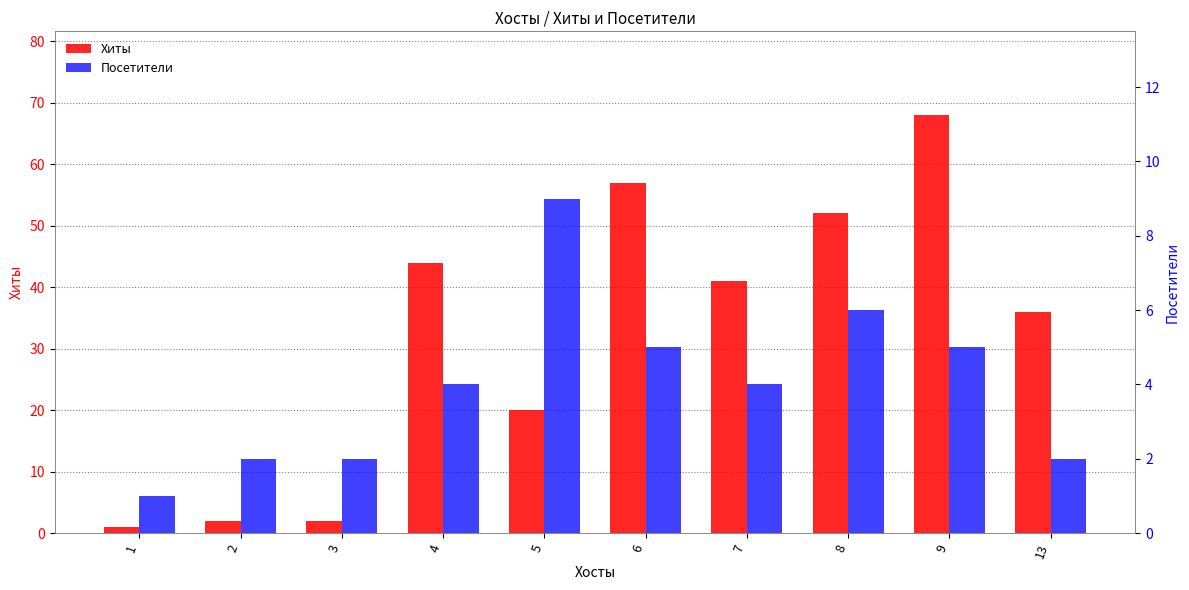

How many distinct data groups are displayed?

2